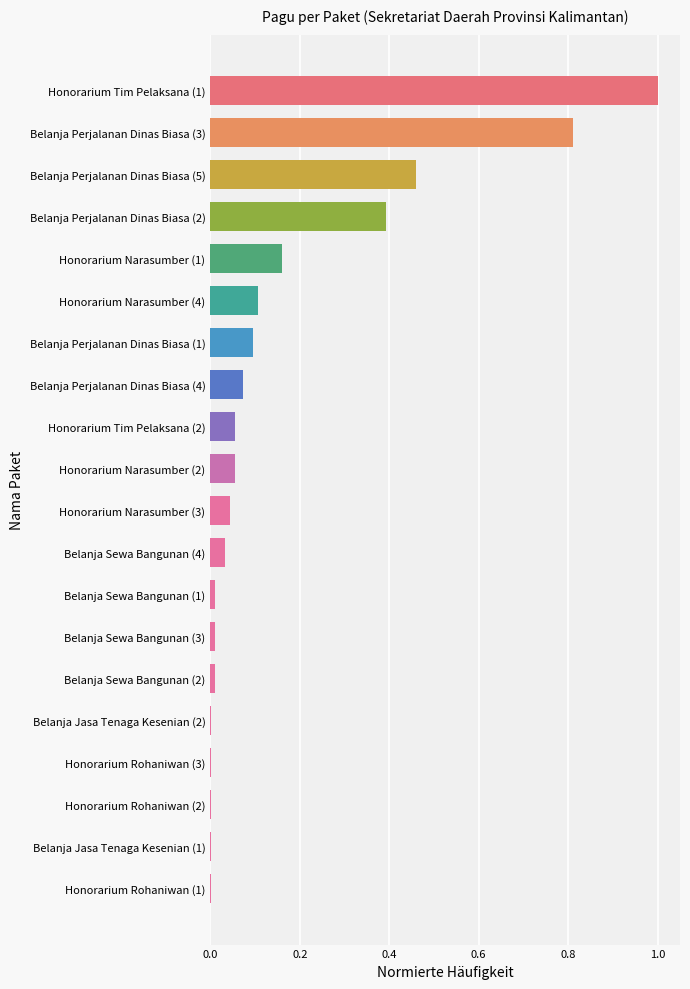

What is the sum of all values?

3.3